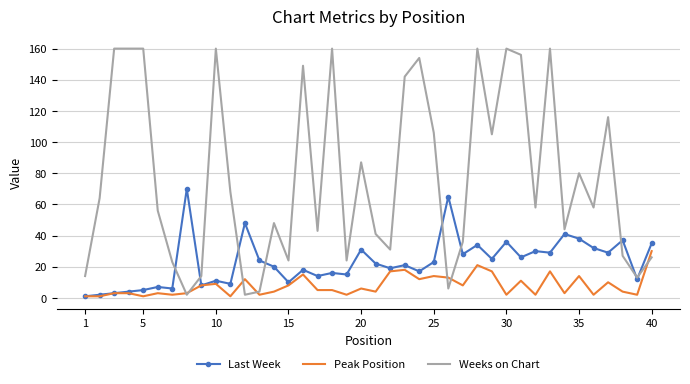

What is the greatest value displayed?

160